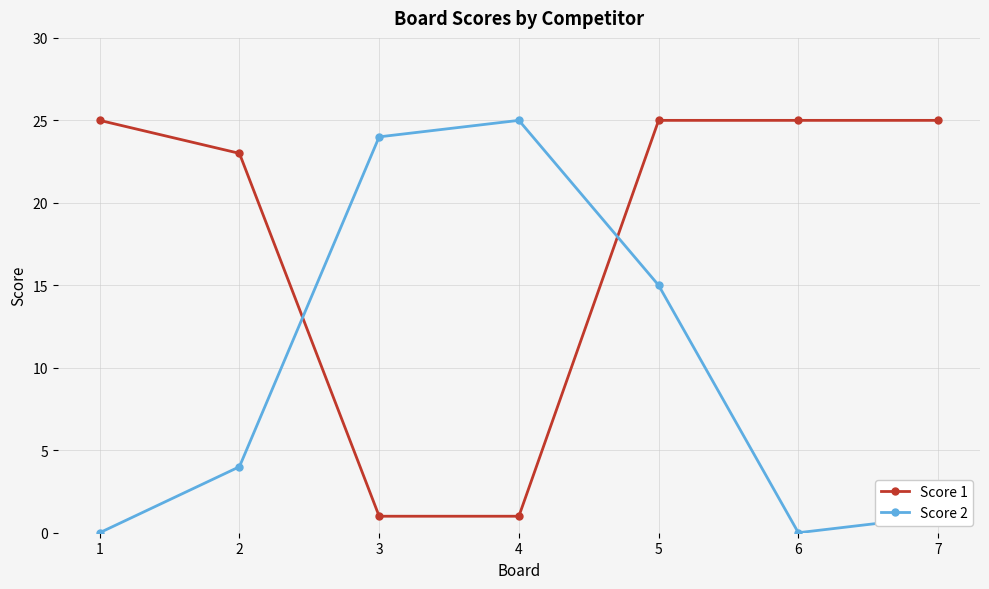

What are all the series names shown in the legend?

Score 1, Score 2